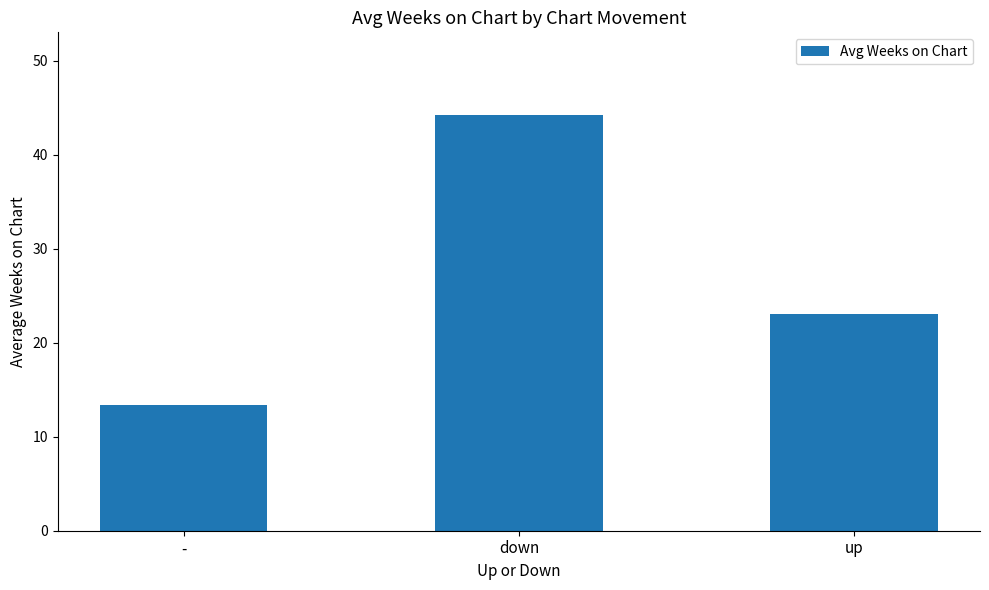

What is the ratio of the value at - to the value at down?

0.3